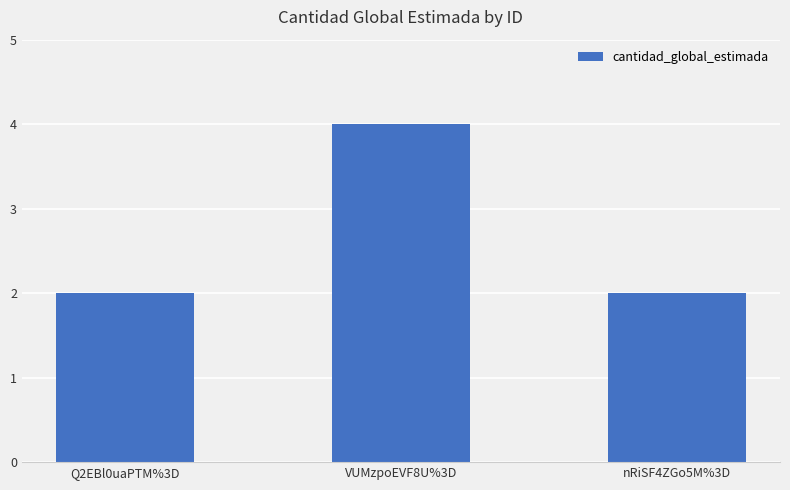

The value at nRiSF4ZGo5M%3D is 2. True or false?

True